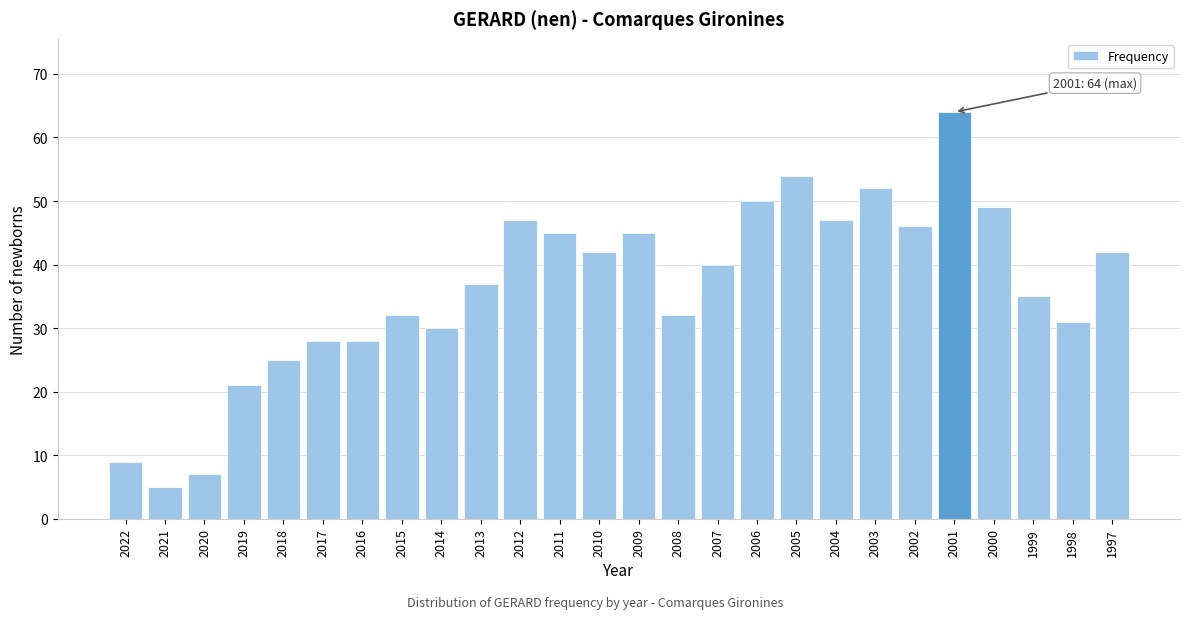

Reading left to right, extract all data points from this chart.

2022=9	2021=5	2020=7	2019=21	2018=25	2017=28	2016=28	2015=32	2014=30	2013=37	2012=47	2011=45	2010=42	2009=45	2008=32	2007=40	2006=50	2005=54	2004=47	2003=52	2002=46	2001=64	2000=49	1999=35	1998=31	1997=42